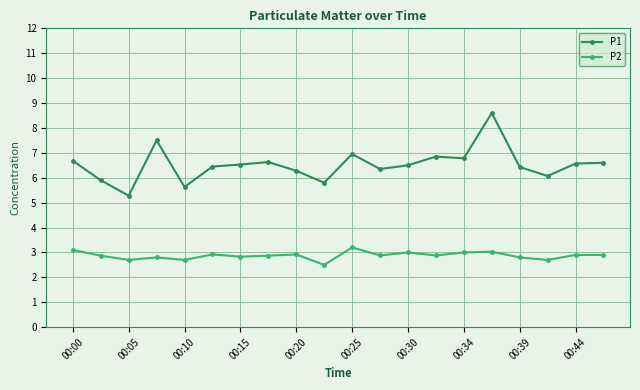

How many categories are shown in the chart?

20